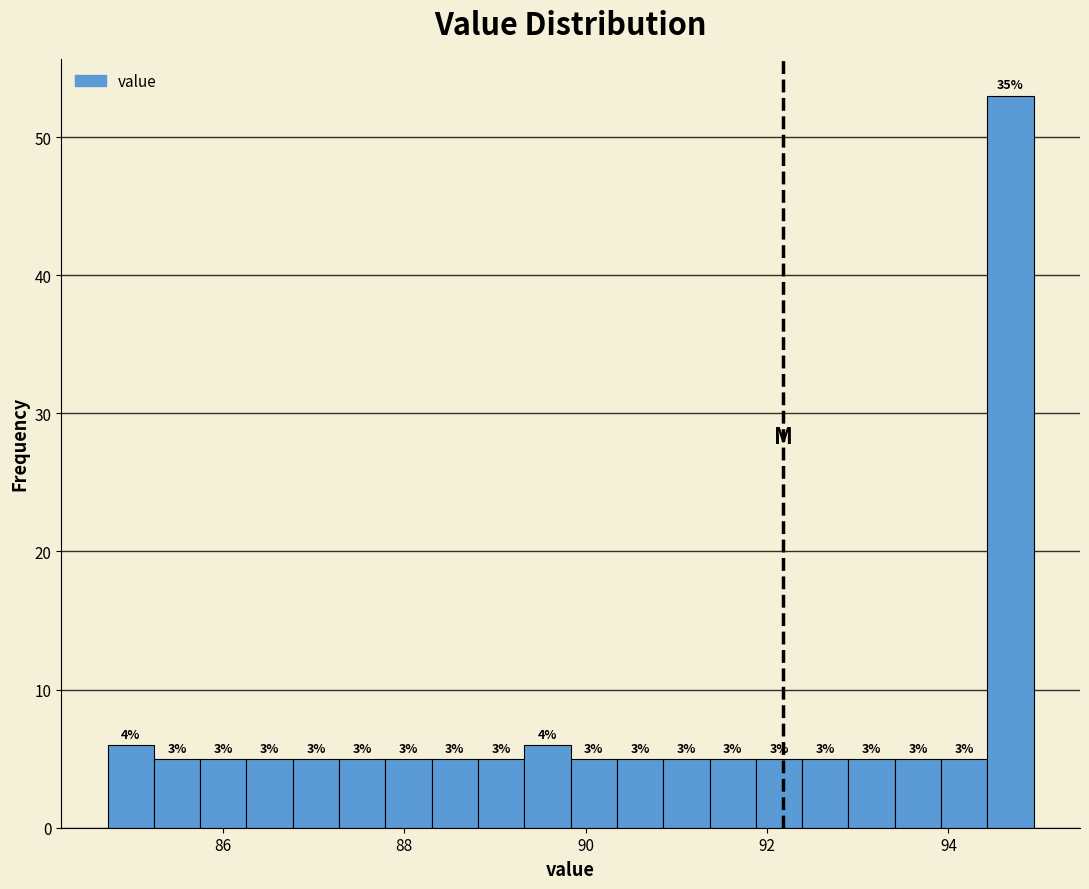

Read against the x-axis, roughly where is the centre of the tallest bar?

94.6